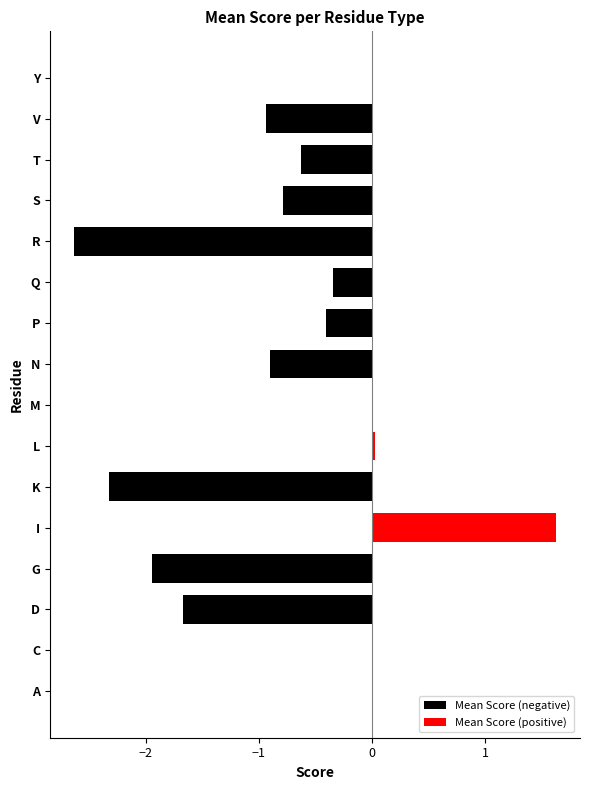

Reading right to left, extract all data points from this chart.

Mean Score (negative): 0.0	-0.9	-0.6	-0.8	-2.6	-0.3	-0.4	-0.9	0.0	0.0	-2.3	0.0	-1.9	-1.7	0.0	0.0
Mean Score (positive): 0.0	0.0	0.0	0.0	0.0	0.0	0.0	0.0	0.0	0.0	0.0	1.6	0.0	0.0	0.0	0.0